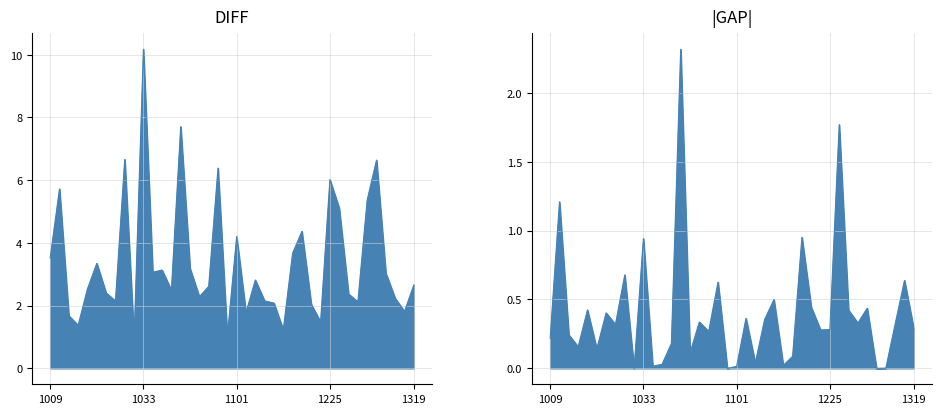

What is the average value?

3.4